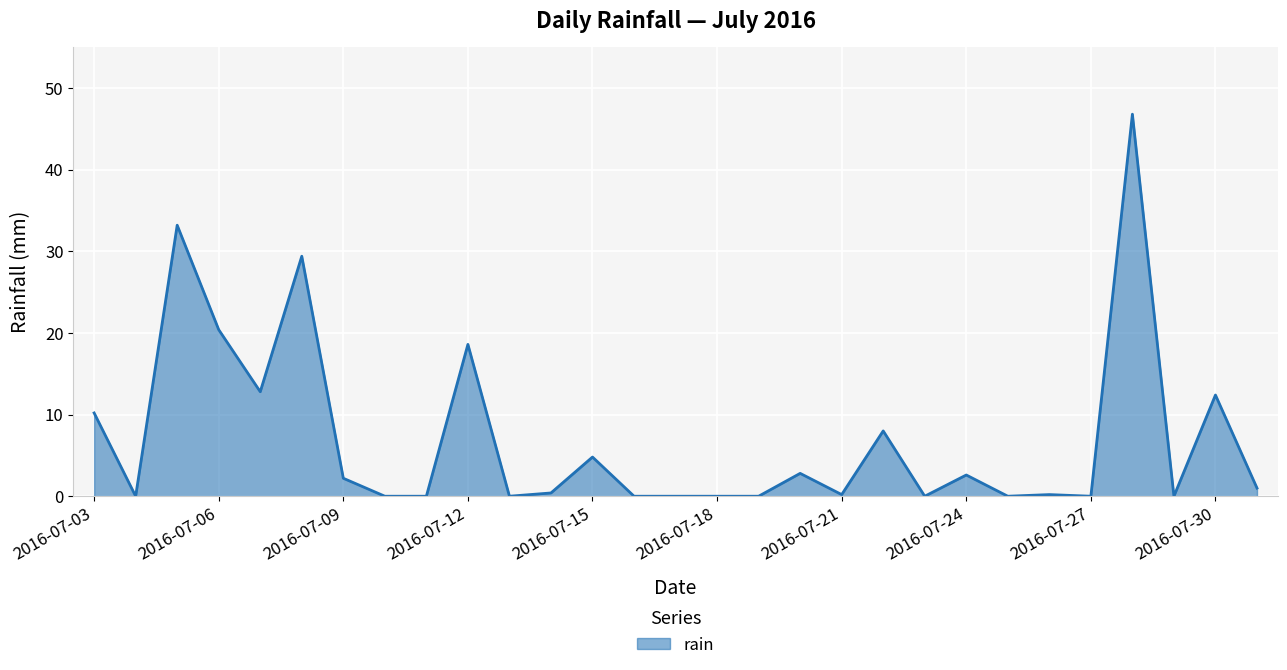

What is the difference between the maximum and minimum values?

46.8